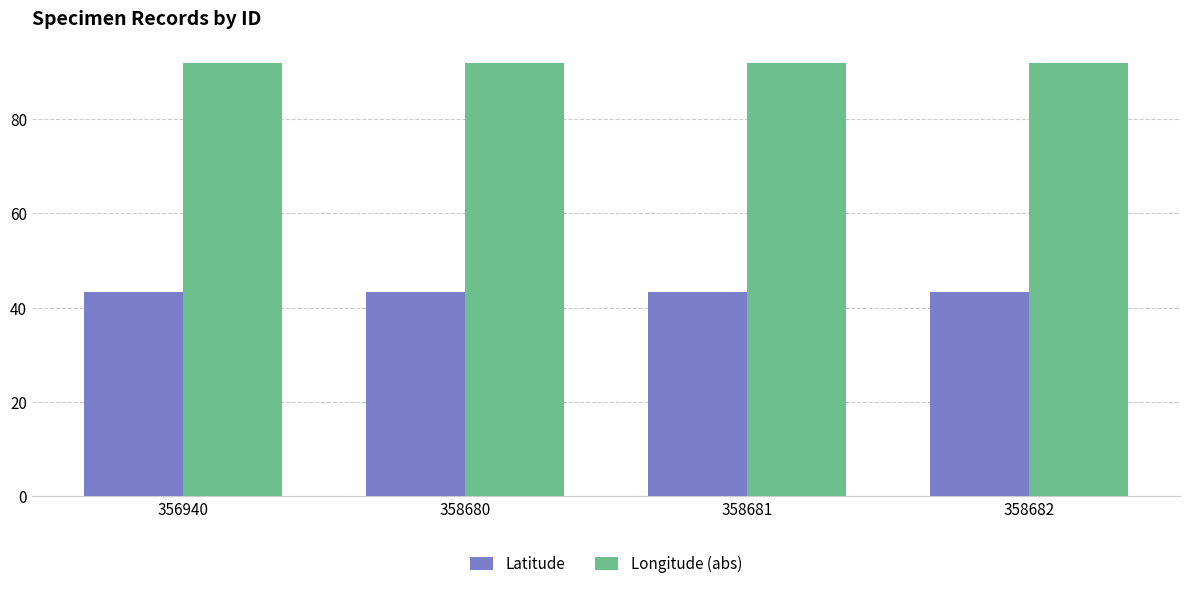

Is it true that Latitude equals 17.5 at 358680?

False